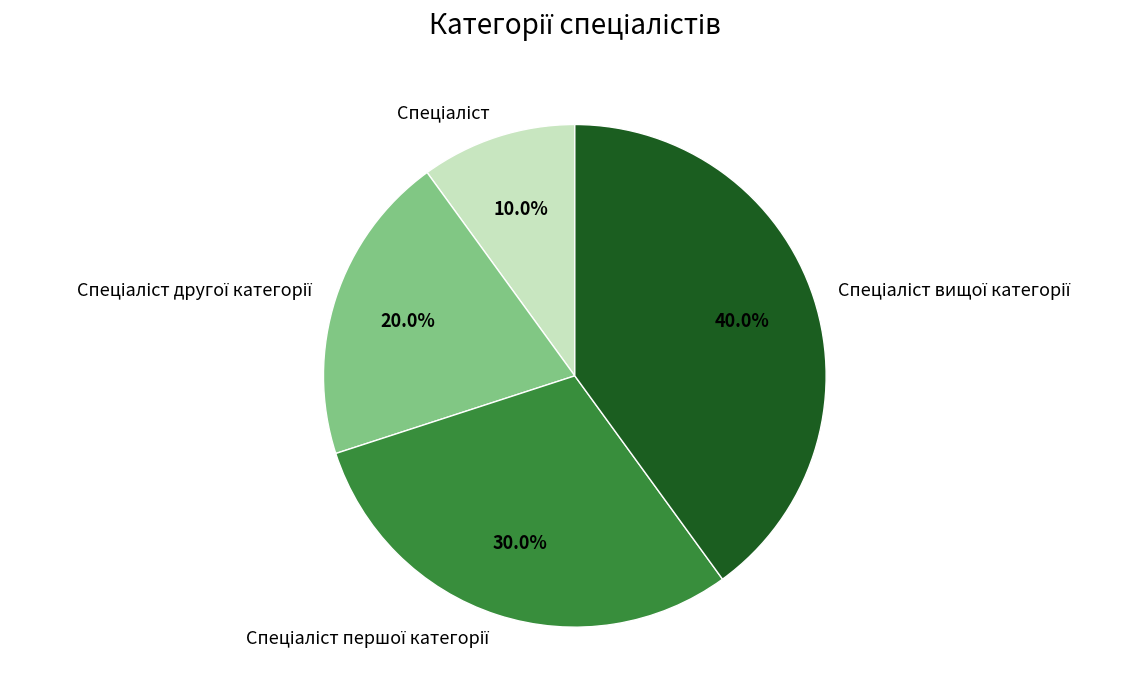

Is there a majority slice in this chart?

No